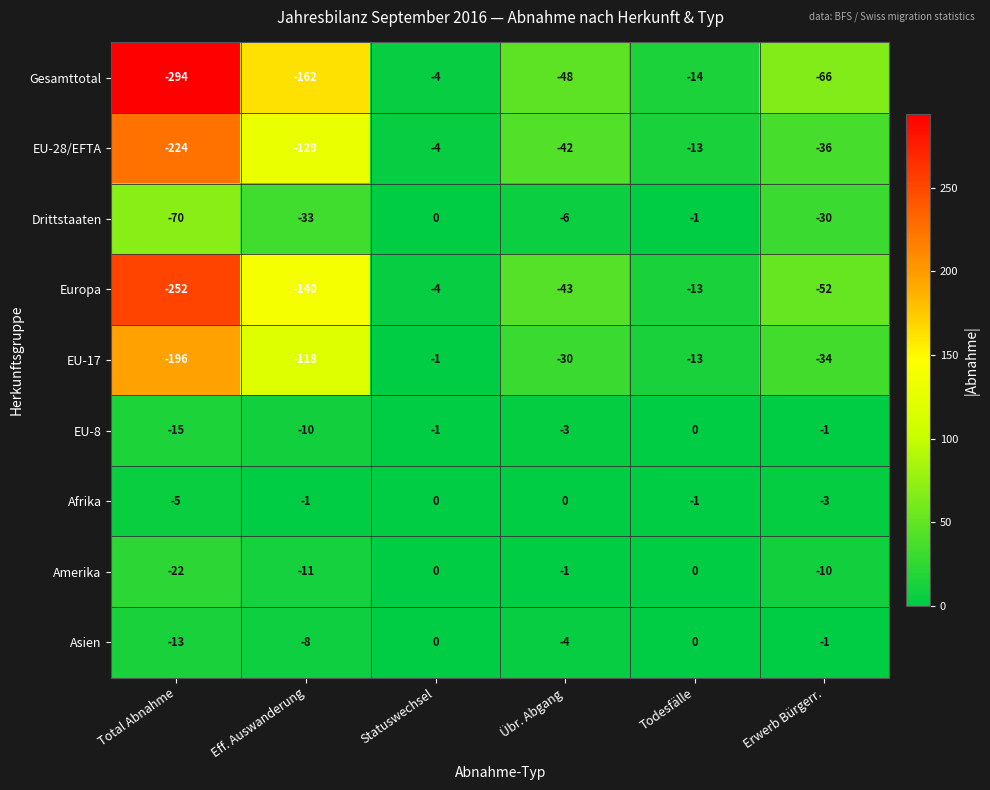

What is the spread (max minus min) of values at Eff. Auswanderung?

161